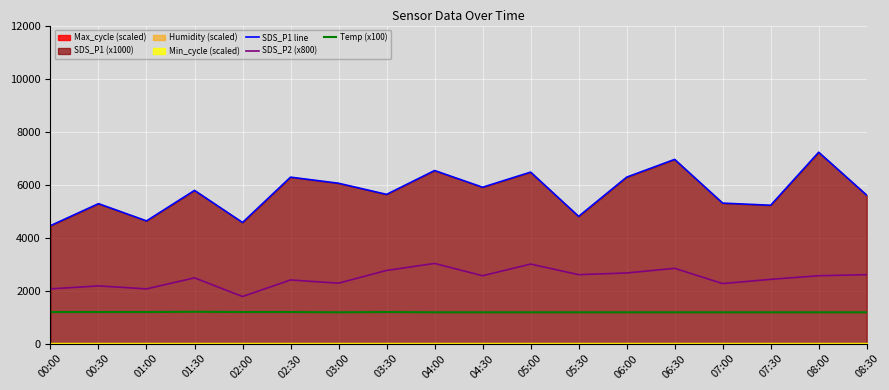

How many values in the SDS_P2 (x800) series are below 2560?

9